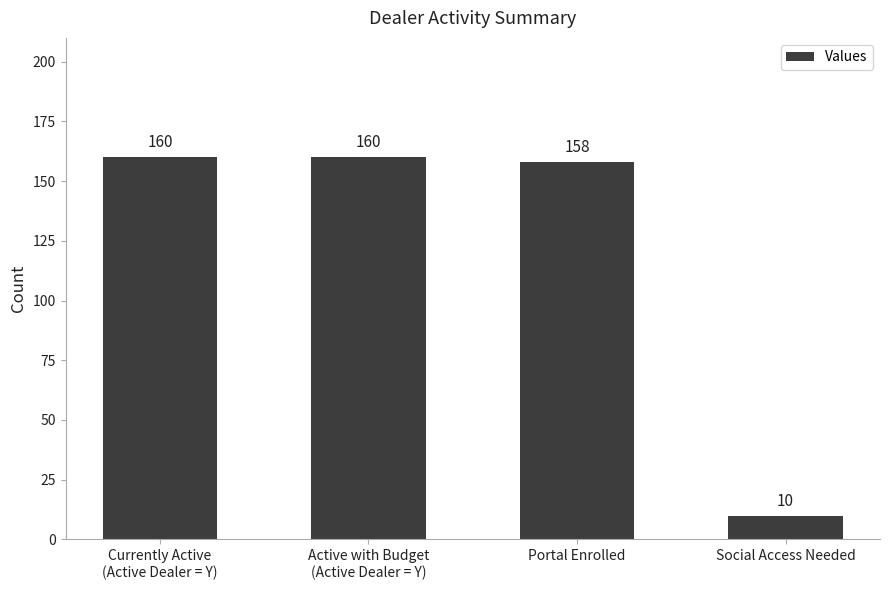

What is the average value?

122